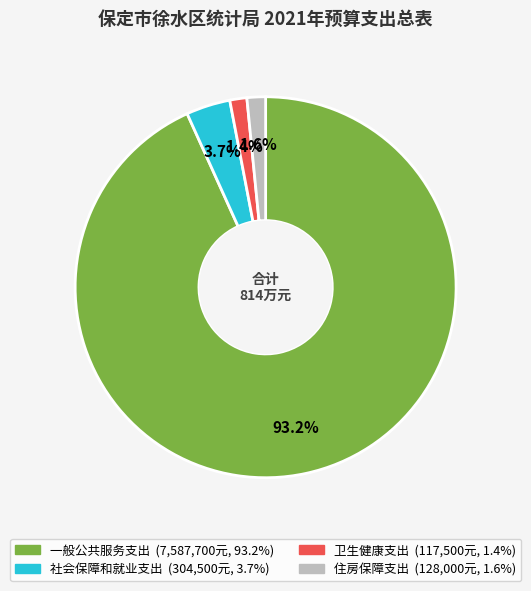

To the nearest percent, what is the difference between the 卫生健康支出 and 社会保障和就业支出 slice percentages?

2%